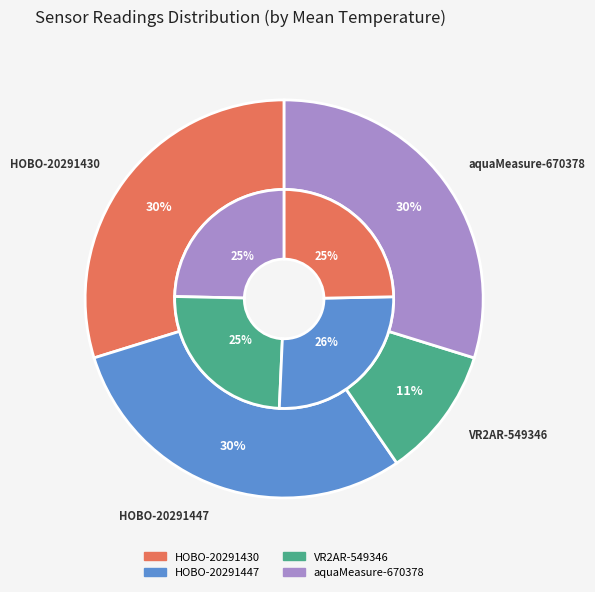

To the nearest percent, what percentage of the pie is HOBO-20291430?

25%